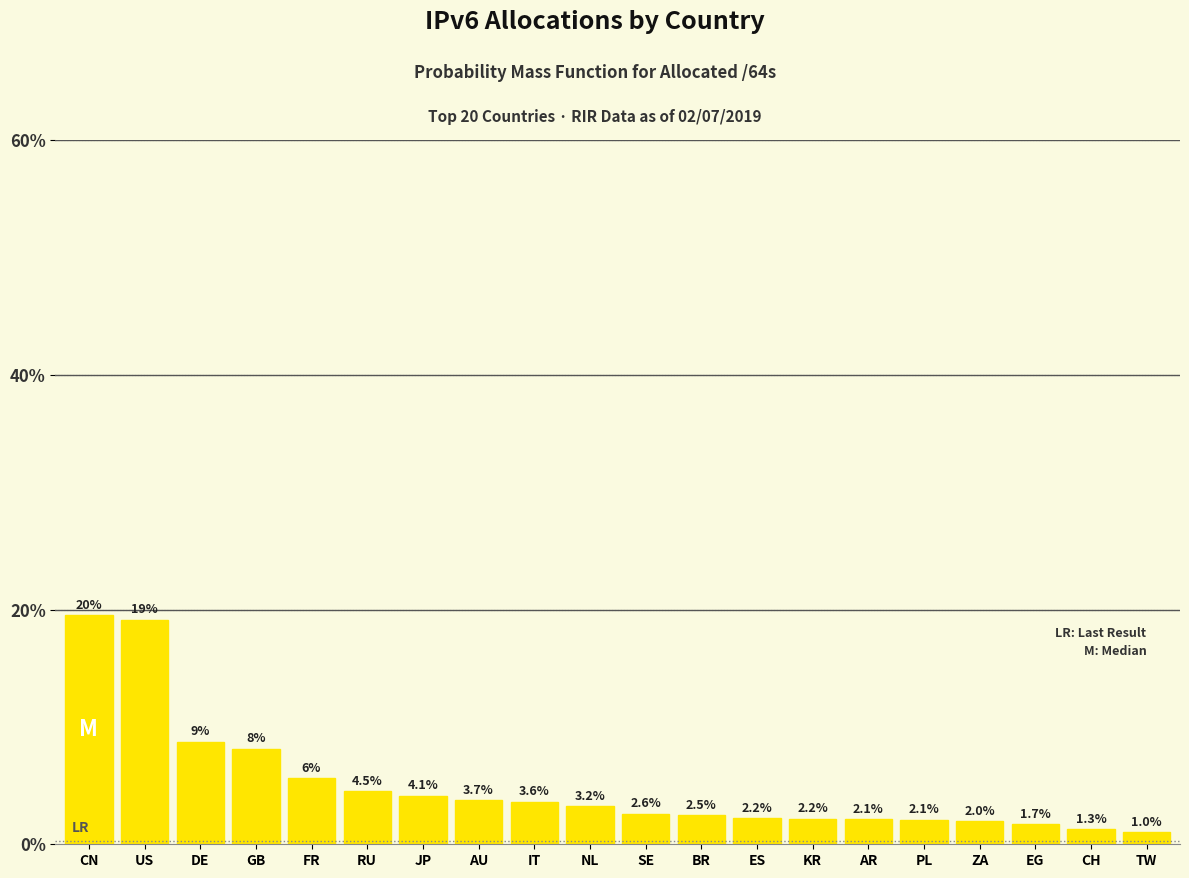

The value at AU is 3.7. True or false?

True